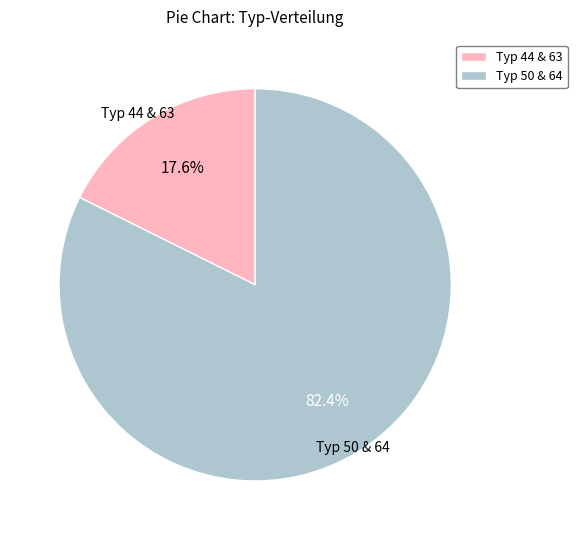

How much of the chart is everything except Typ 50 & 64?

17.6%